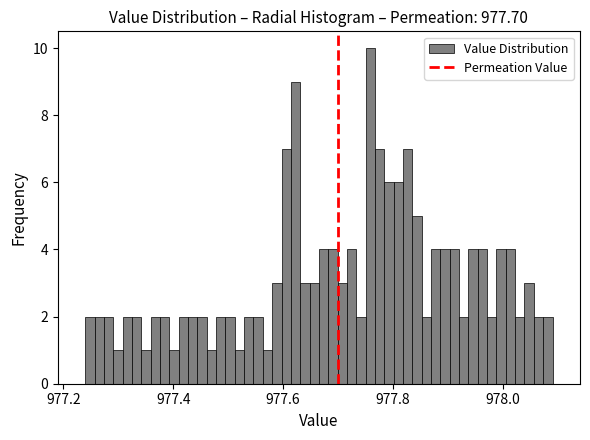

Read against the x-axis, roughly where is the centre of the tallest bar?

977.76